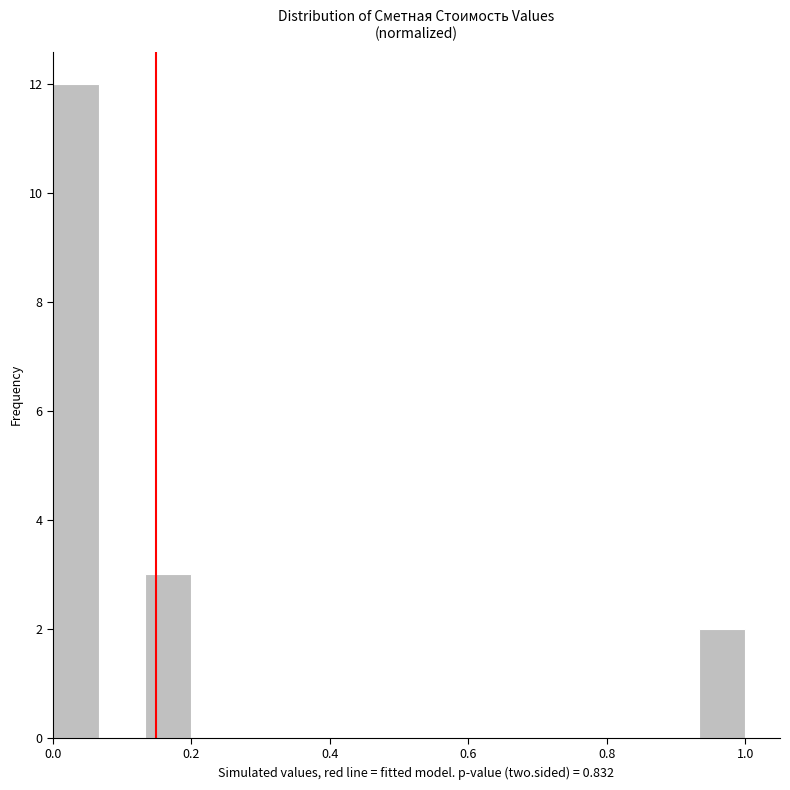

Read against the x-axis, roughly where is the centre of the tallest bar?

0.04